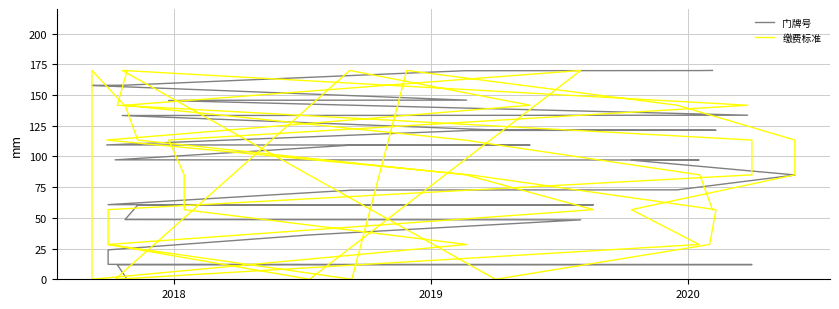

True or false: 缴费标准 has more than 0 points higher than both neighbors.

True